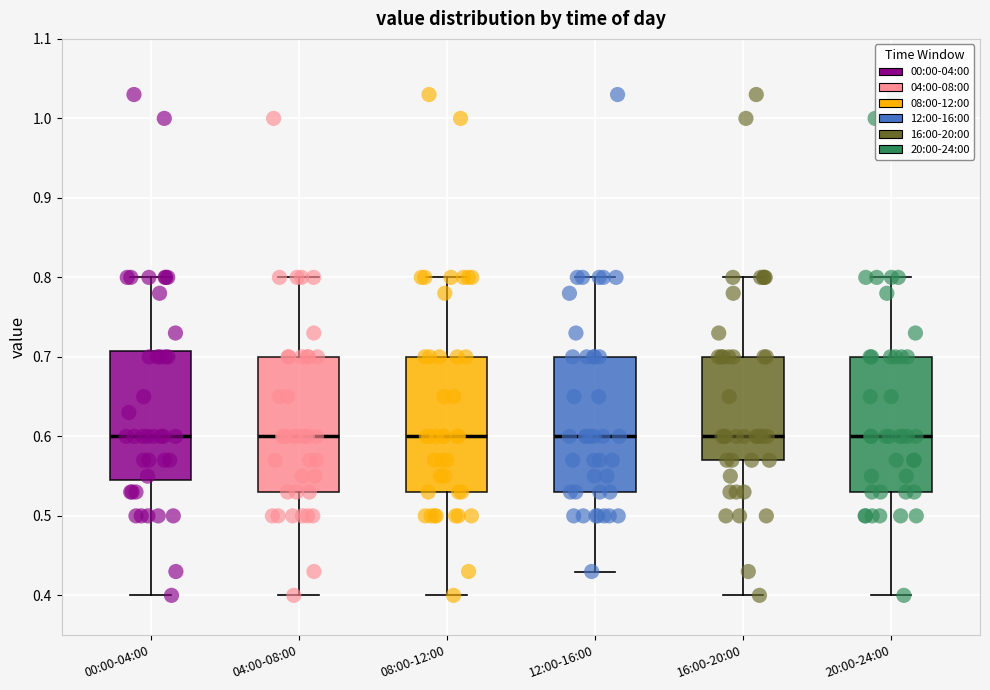

Reading left to right, transcribe this box plot: for each box, give where its median line is, the range the box spans, and where its two whiskers end, as read against the y-axis. The values are not printed on the chart, so give them approximately, as read against the axis.

00:00-04:00: median 0.60, box 0.55 to 0.71, whiskers 0.40 to 0.80
04:00-08:00: median 0.60, box 0.53 to 0.70, whiskers 0.40 to 0.80
08:00-12:00: median 0.60, box 0.53 to 0.70, whiskers 0.40 to 0.80
12:00-16:00: median 0.60, box 0.53 to 0.70, whiskers 0.43 to 0.80
16:00-20:00: median 0.60, box 0.57 to 0.70, whiskers 0.40 to 0.80
20:00-24:00: median 0.60, box 0.53 to 0.70, whiskers 0.40 to 0.80